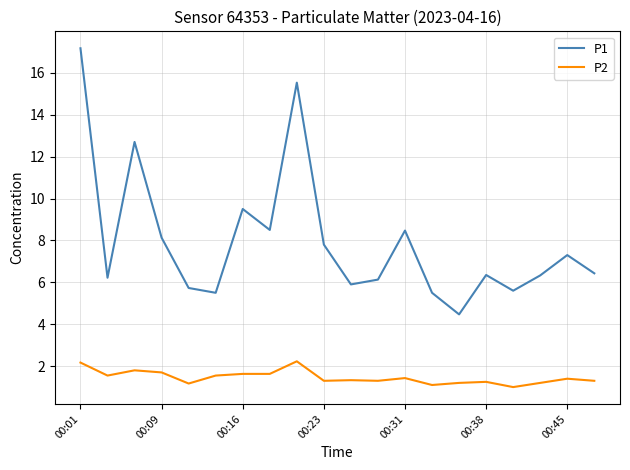

Rank the series by their maximum value, from lowest to highest.

P2, P1